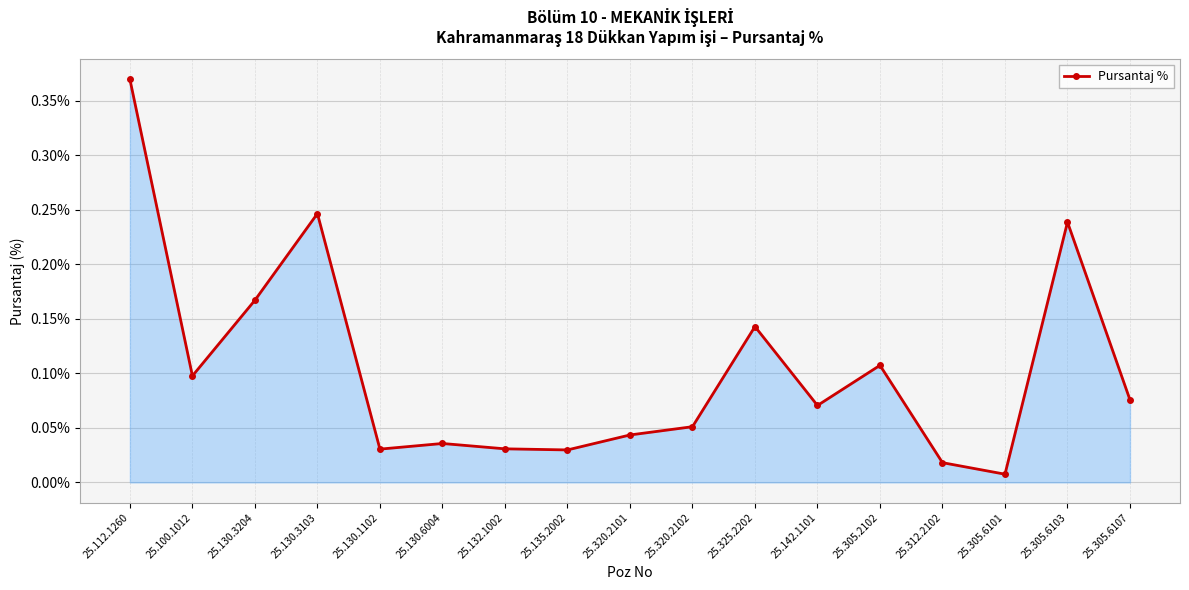

What is the sum of all values?

1.8